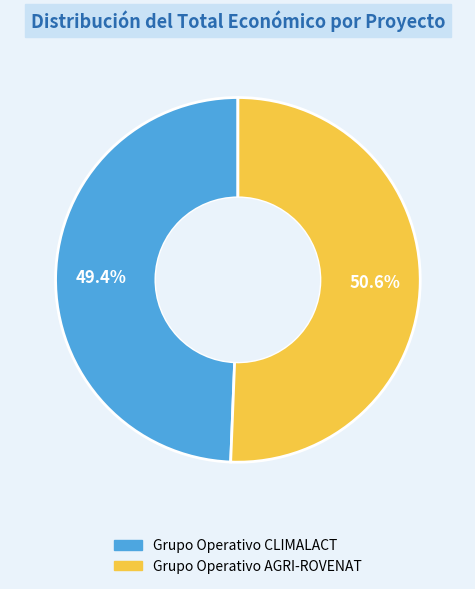

To the nearest percent, what is the difference between the Grupo Operativo CLIMALACT and Grupo Operativo AGRI-ROVENAT slice percentages?

1%